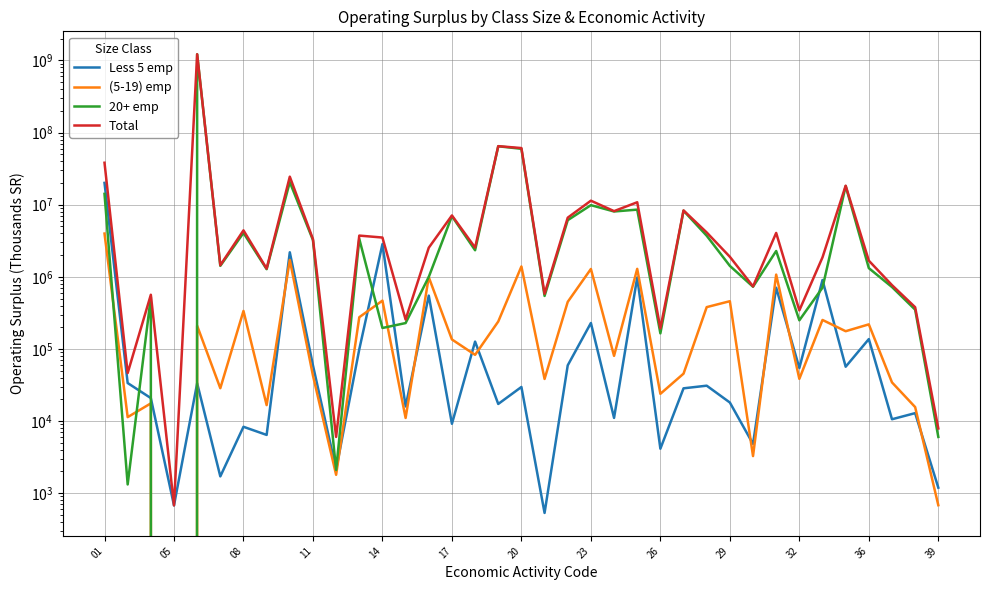

True or false: 20+ emp has more than 1 points higher than both neighbors.

True